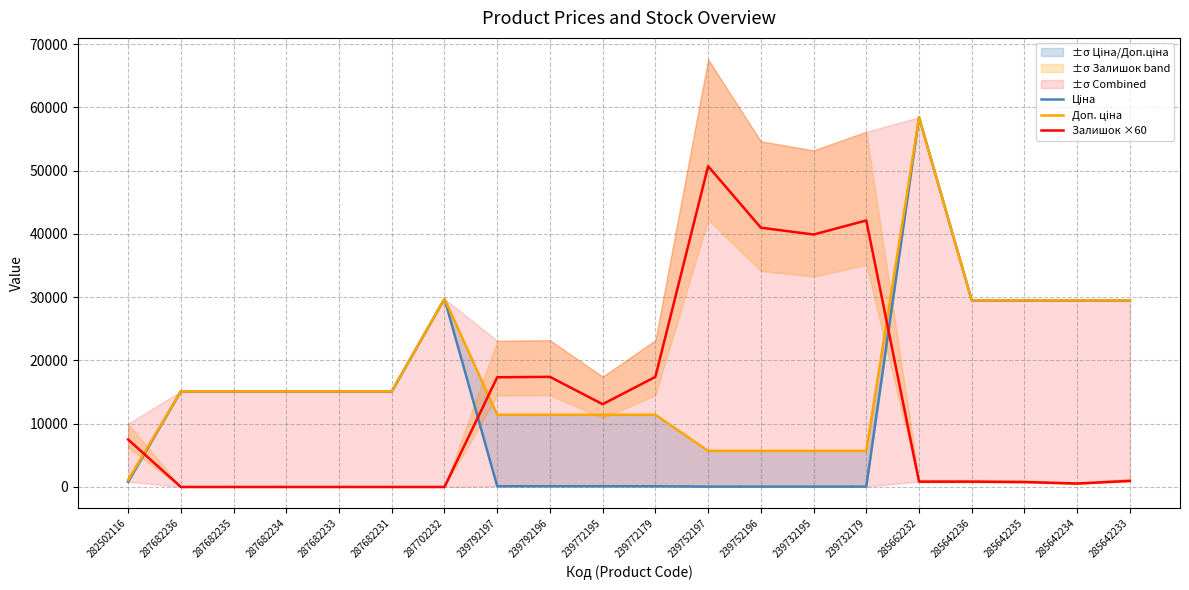

List the series in order of their overall mean, highest first.

Доп. ціна, Ціна, Залишок ×60